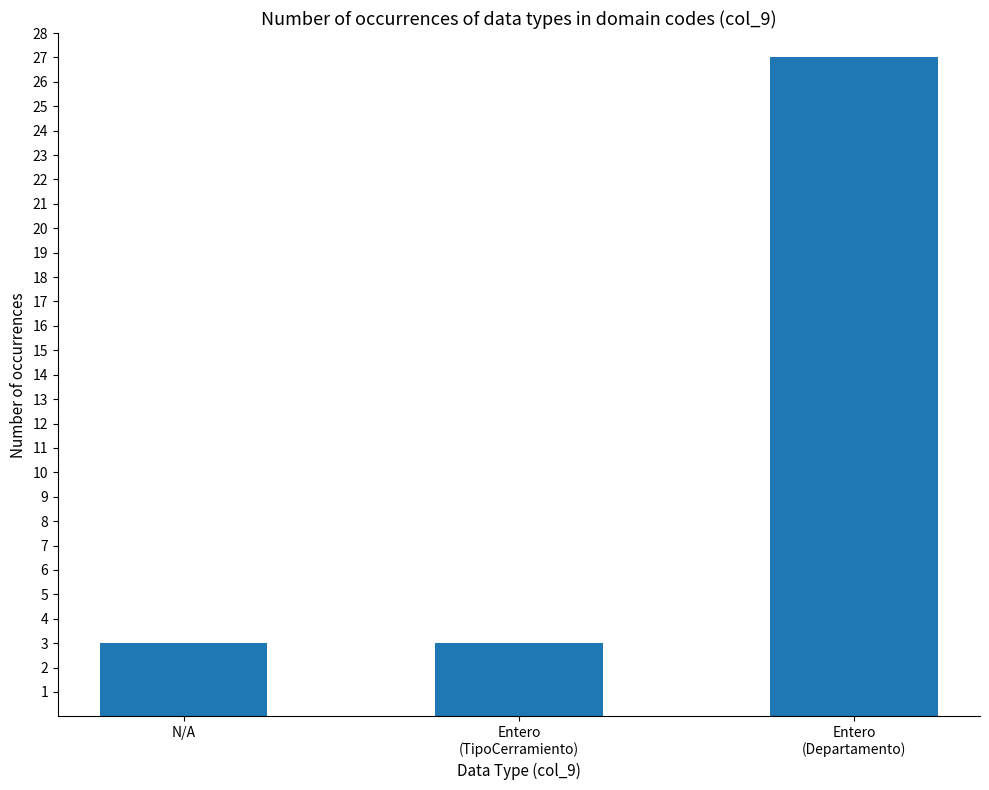

What is the maximum value shown in the chart?

27